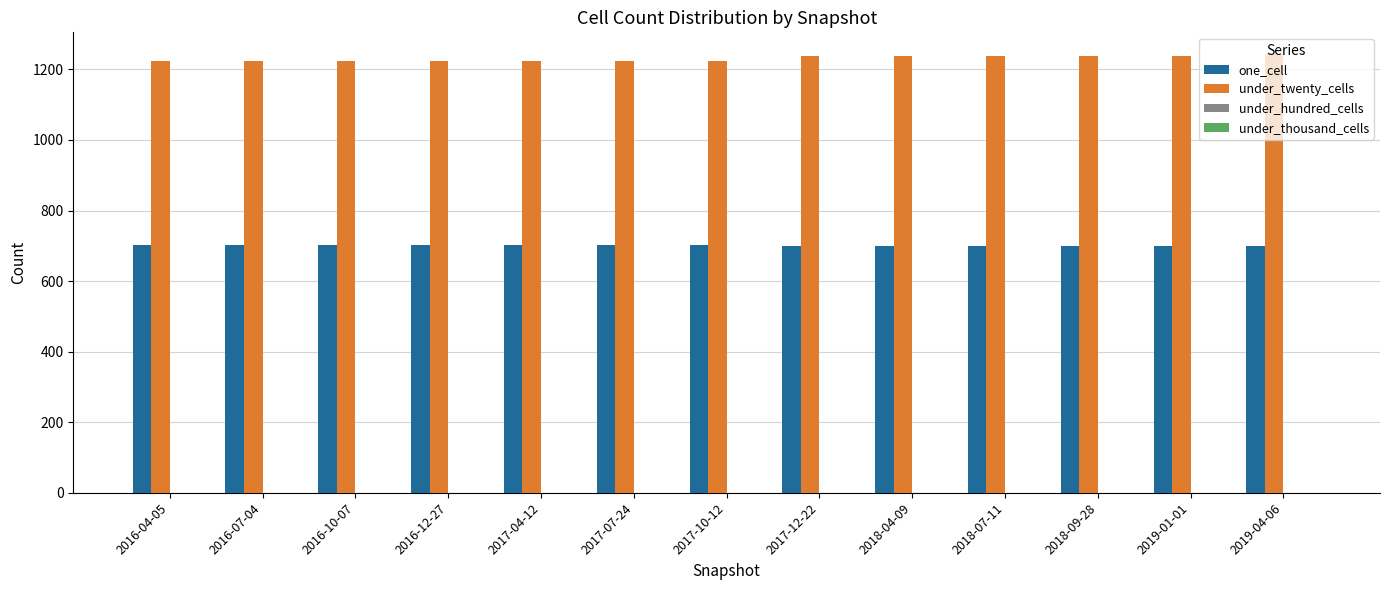

Rank the series by their average value, from highest to lowest.

under_twenty_cells, one_cell